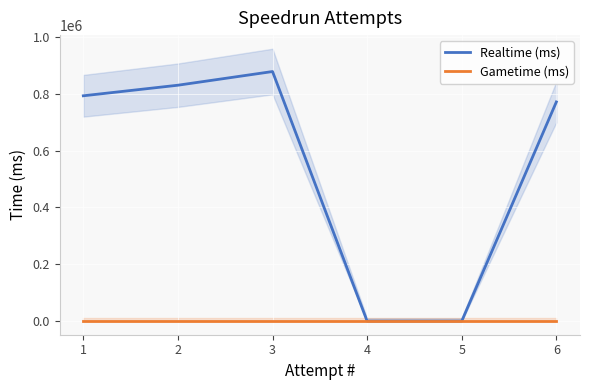

True or false: Gametime (ms) has a value of 0 at 3.

True